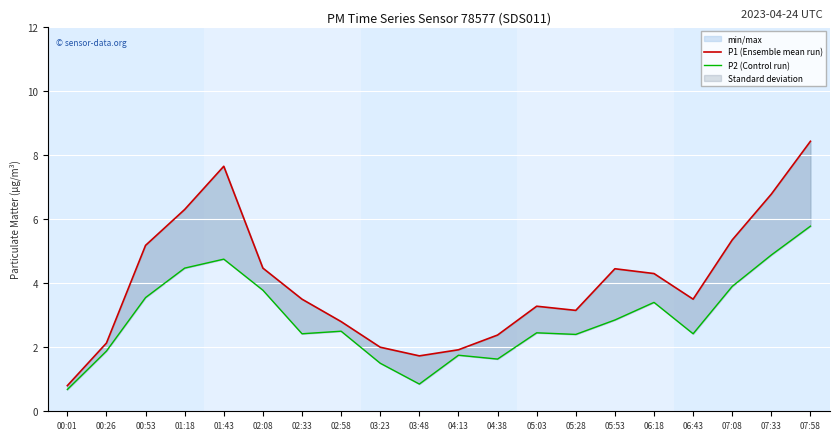

What is the minimum value for P1 (Ensemble mean run)?

0.8